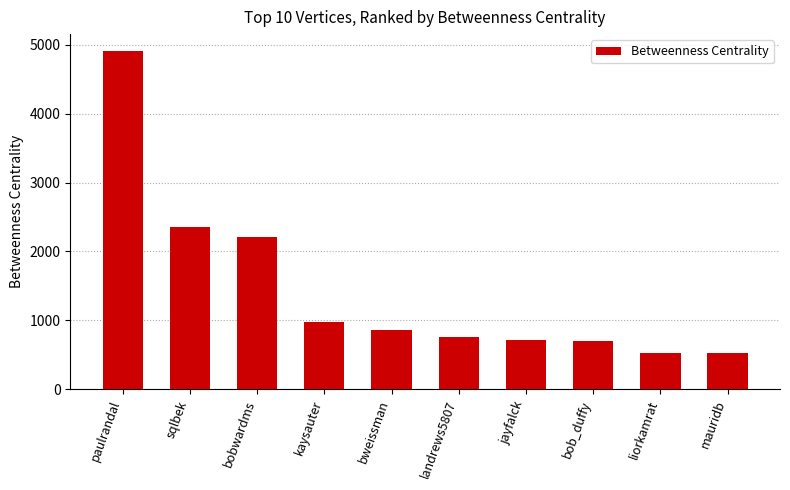

What value does the data have at kaysauter?

982.3